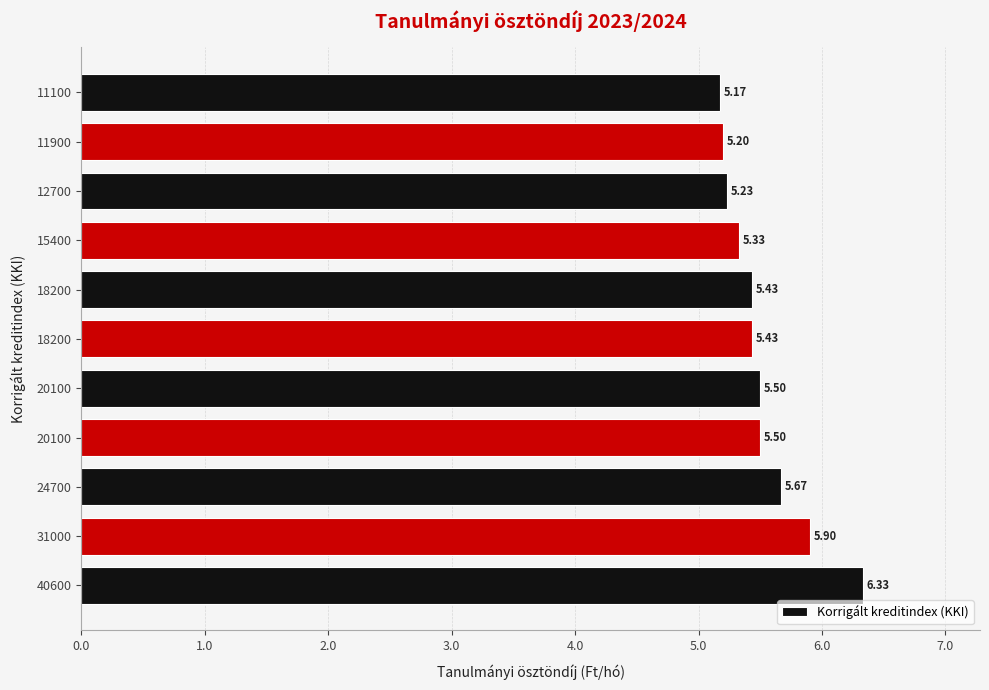

What is the maximum value shown in the chart?

6.3